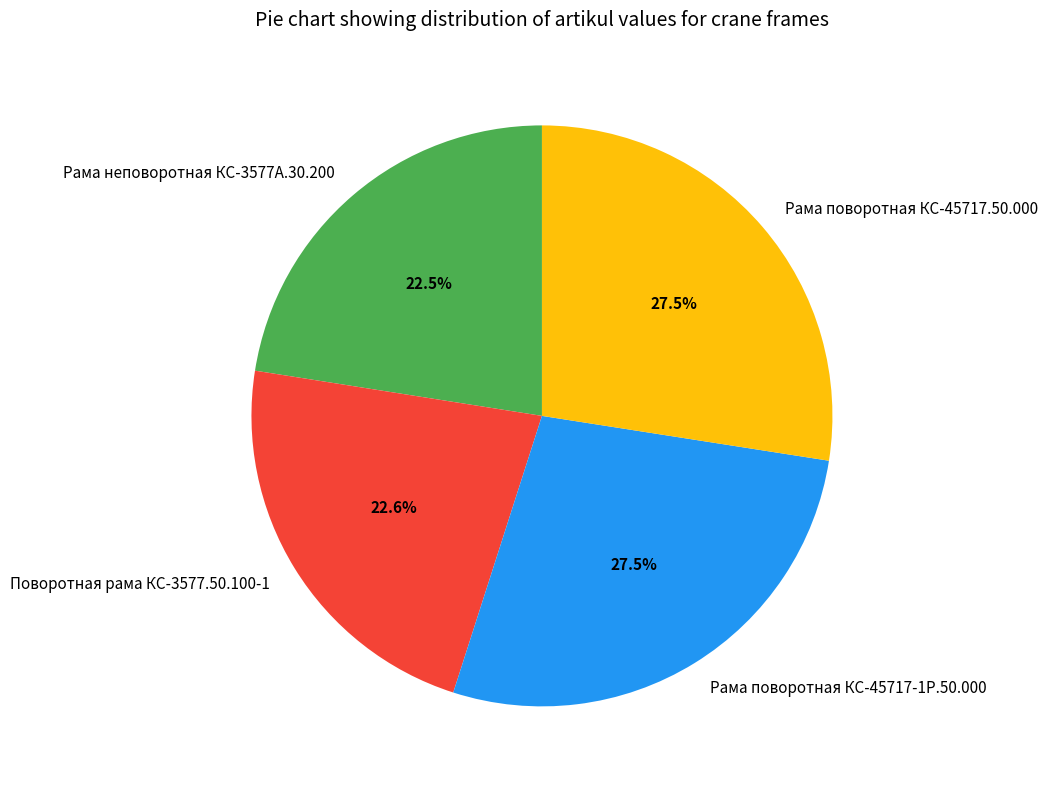

To the nearest percent, what portion does Поворотная рама КС-3577.50.100-1 represent?

23%